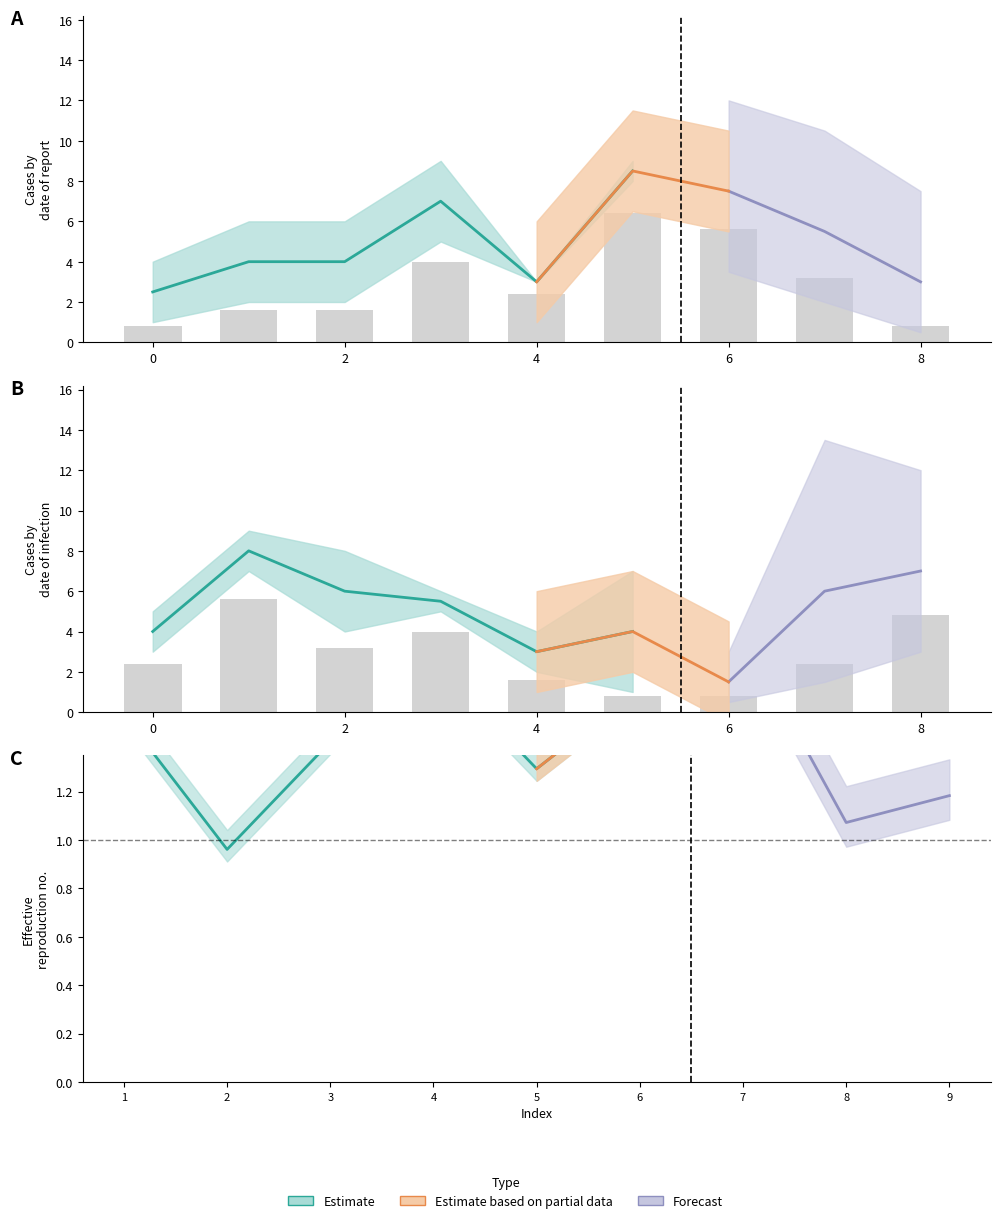

At which category is the sum across all series the highest?

6